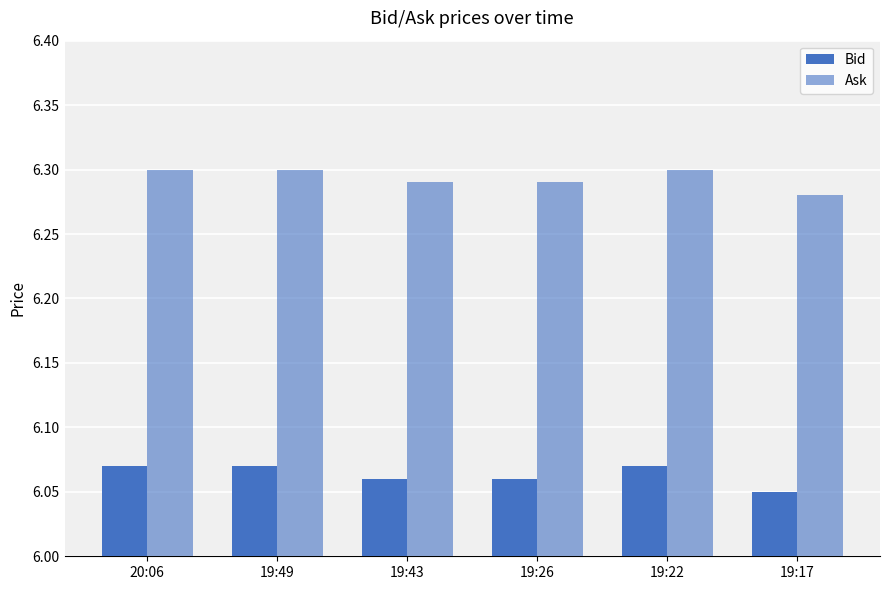

What position from the left is 20:06?

1